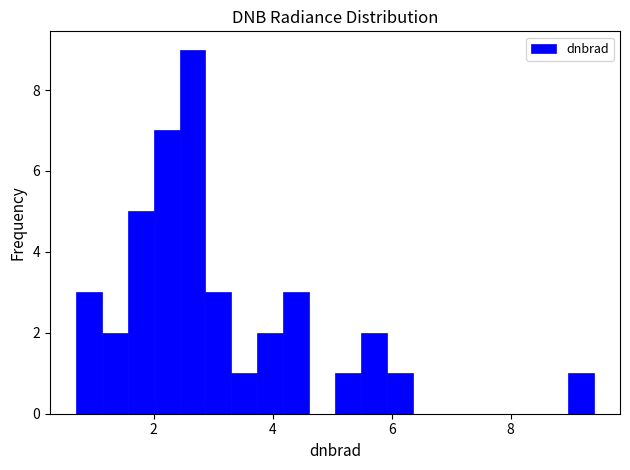

Read against the x-axis, roughly where is the centre of the tallest bar?

2.6